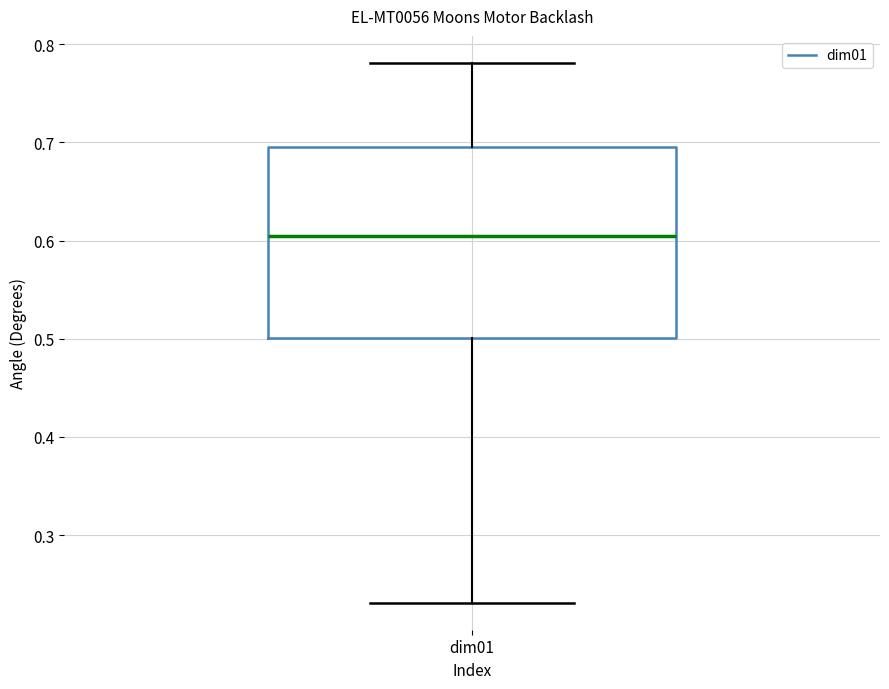

Read this box plot against the y-axis: the position of the median line, the range covered by the box, and the ends of both whiskers. The values are not printed on the chart, so give them approximately, as read against the axis.

median 0.61, box 0.50 to 0.70, whiskers 0.23 to 0.78